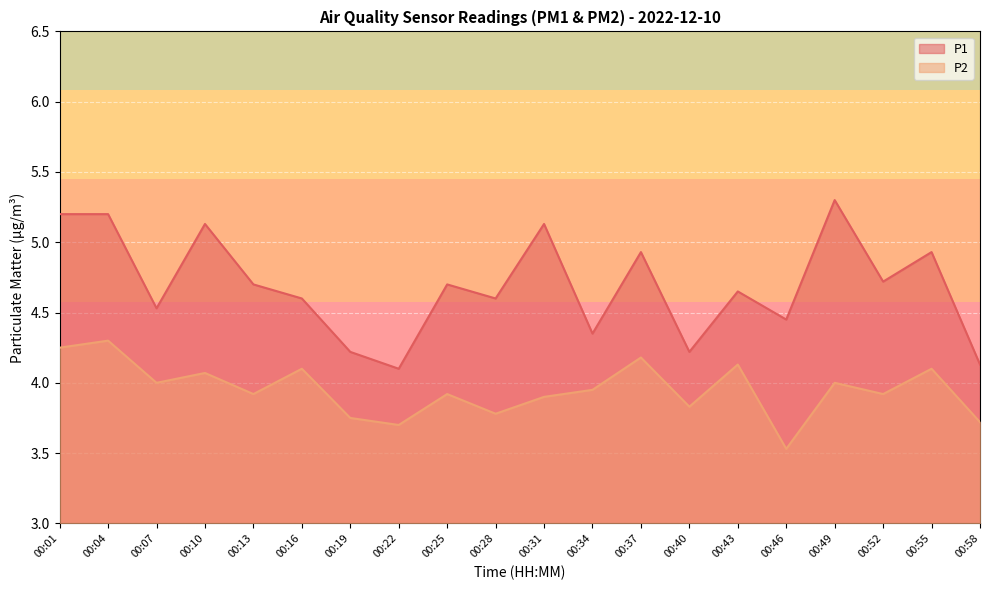

How many lines are shown in the chart?

2